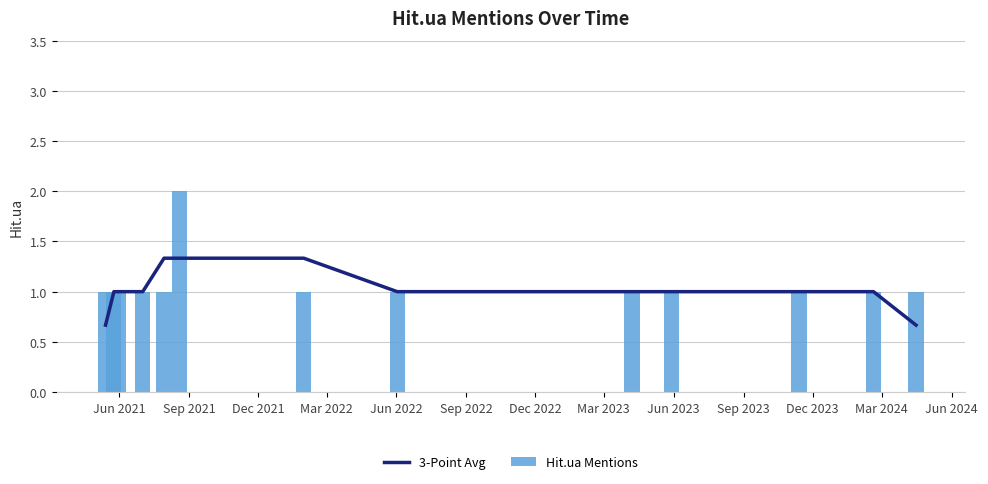

What is the sum of all 3-Point Avg values?

13.3